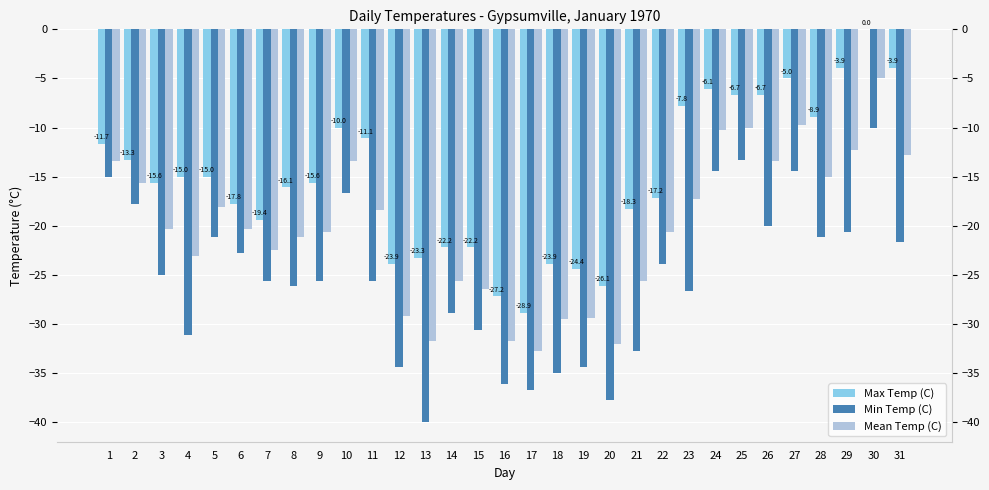

The value of Max Temp (C) at 19 is -40.2. True or false?

False